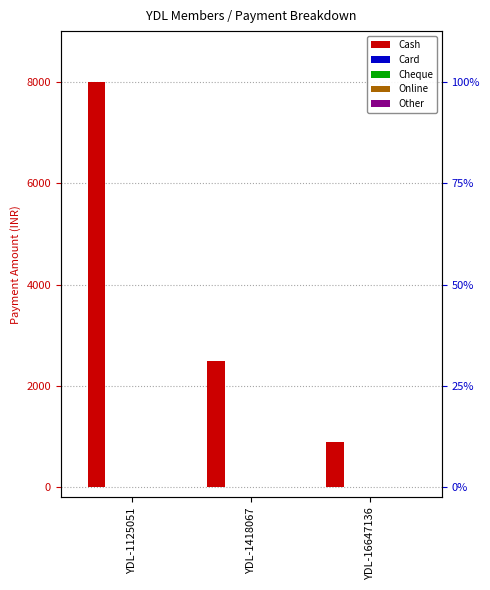

What are all the series names shown in the legend?

Cash, Card, Cheque, Online, Other